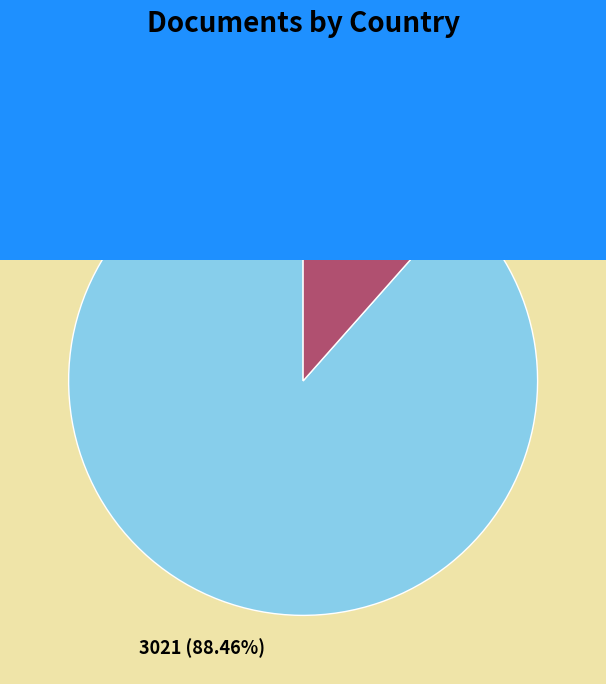

What percentage do United States and Canada together represent?

100.0%